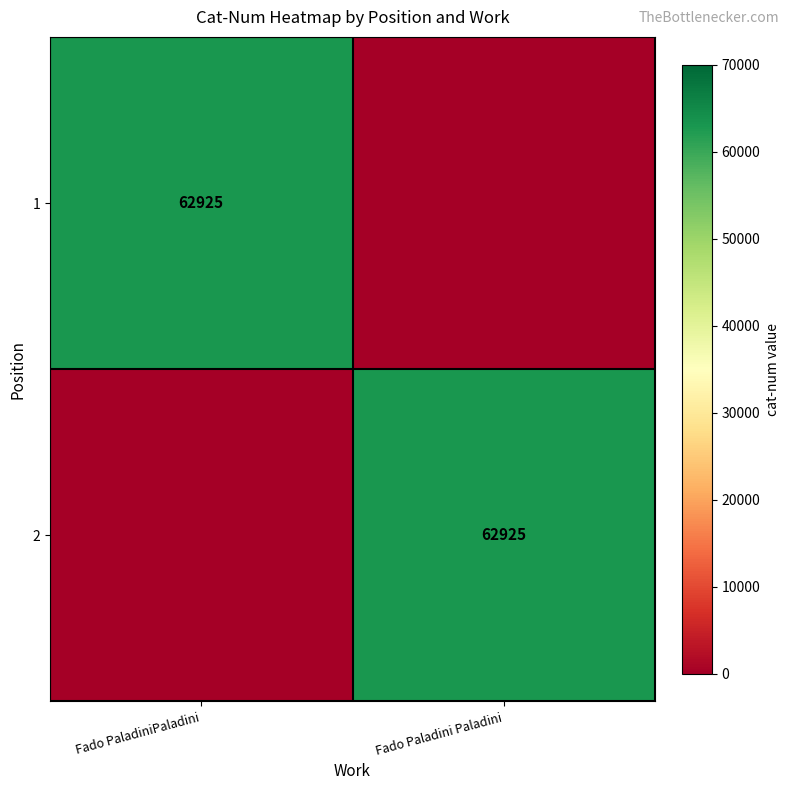

The 2 series shows 23024 at Fado Paladini Paladini. True or false?

False